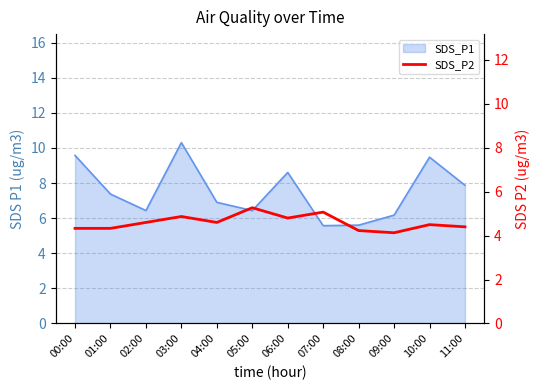

Which label corresponds to the smallest value in the chart?

09:00